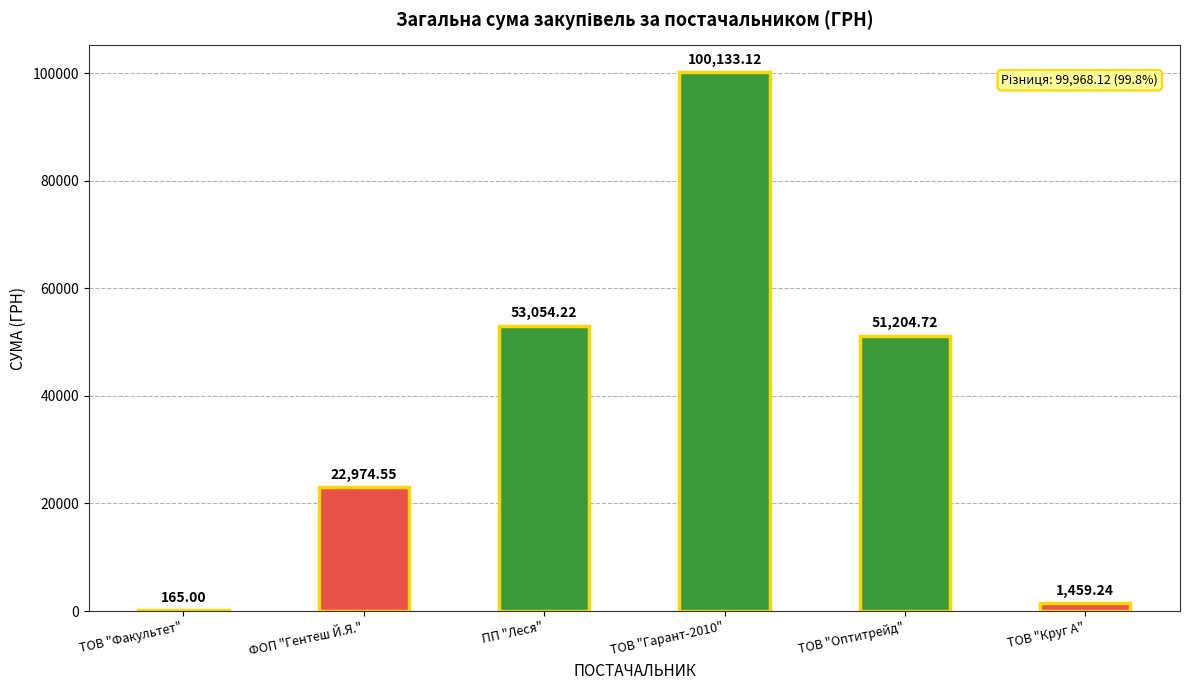

What is the sum of all values?

228990.9